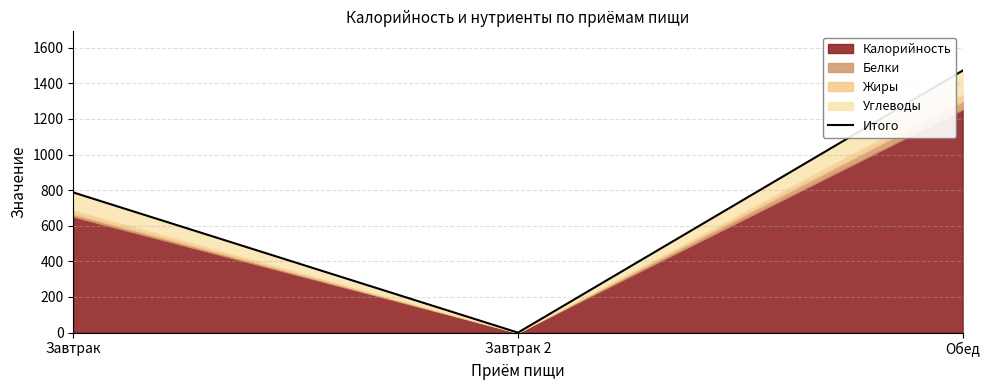

The chart shows a value of 1471 at Обед. True or false?

True